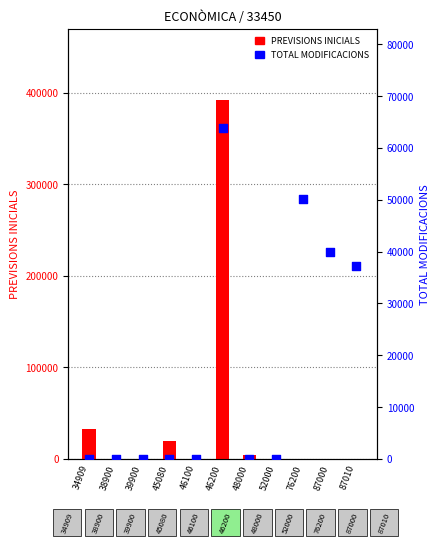

At how many categories does at least one series exceed 130615?

1